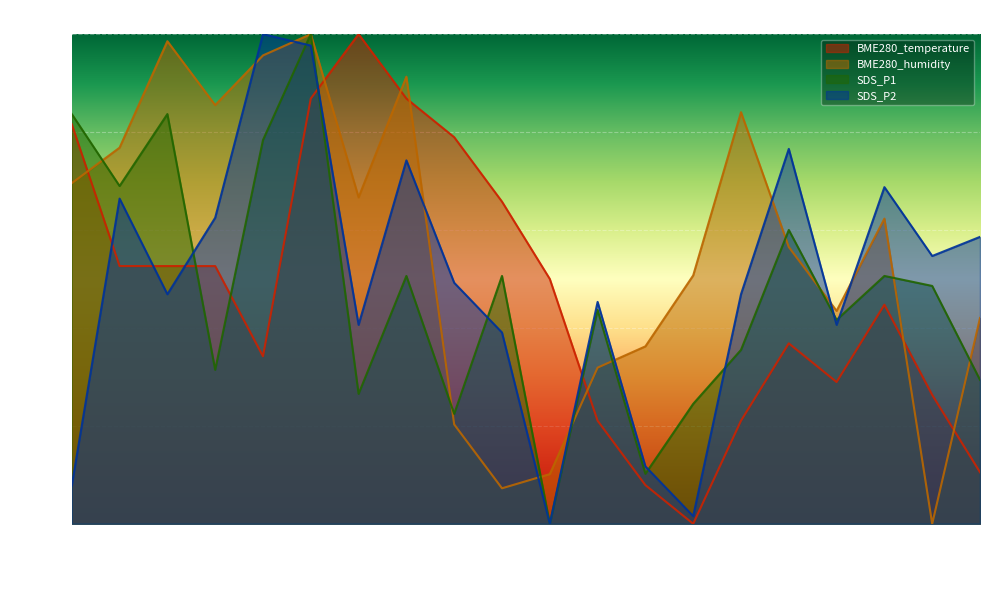

How many categories are shown in the chart?

20